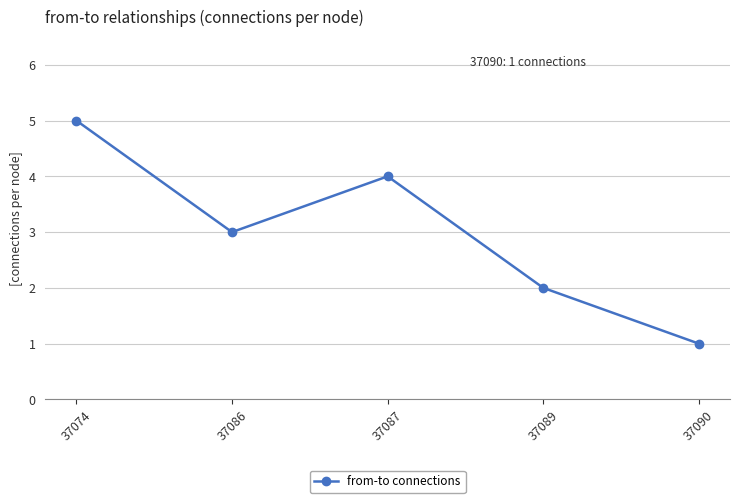

What is the sum of all values?

15